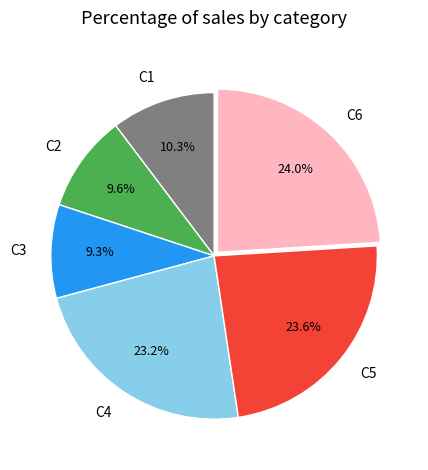

Does any single category account for the majority?

No